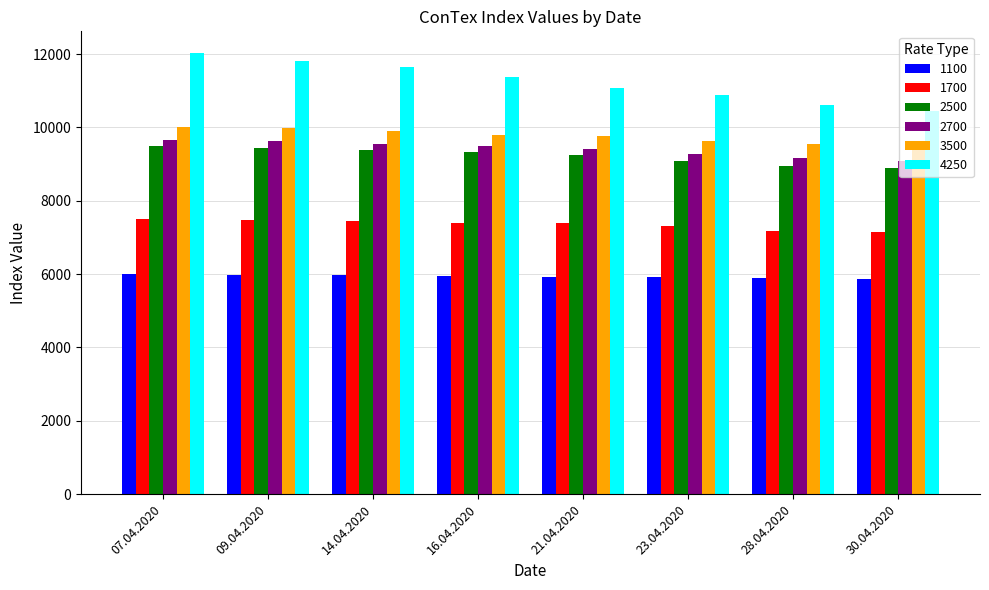

What position from the right is 28.04.2020?

2